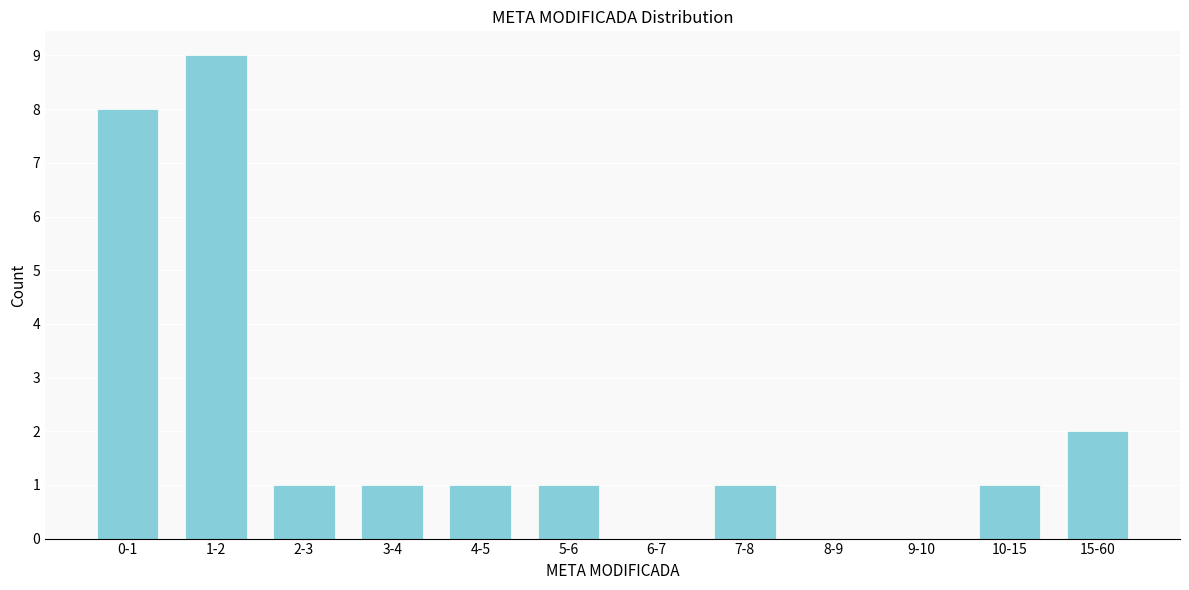

Reading right to left, what are all the values shown in this chart?

15-60=2	10-15=1	9-10=0	8-9=0	7-8=1	6-7=0	5-6=1	4-5=1	3-4=1	2-3=1	1-2=9	0-1=8